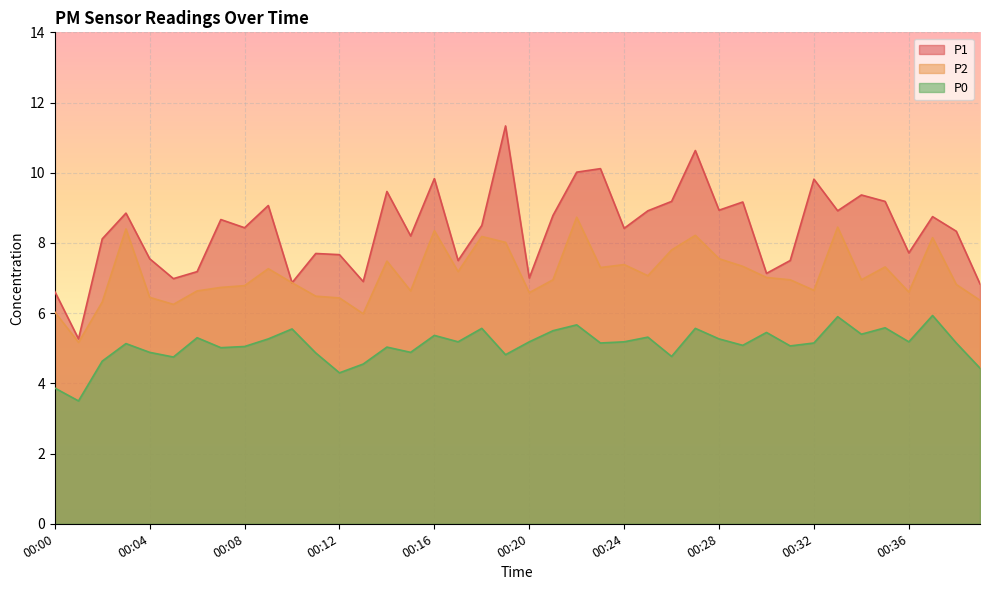

What is the difference between the P0 values at 00:33 and 00:31?

0.8